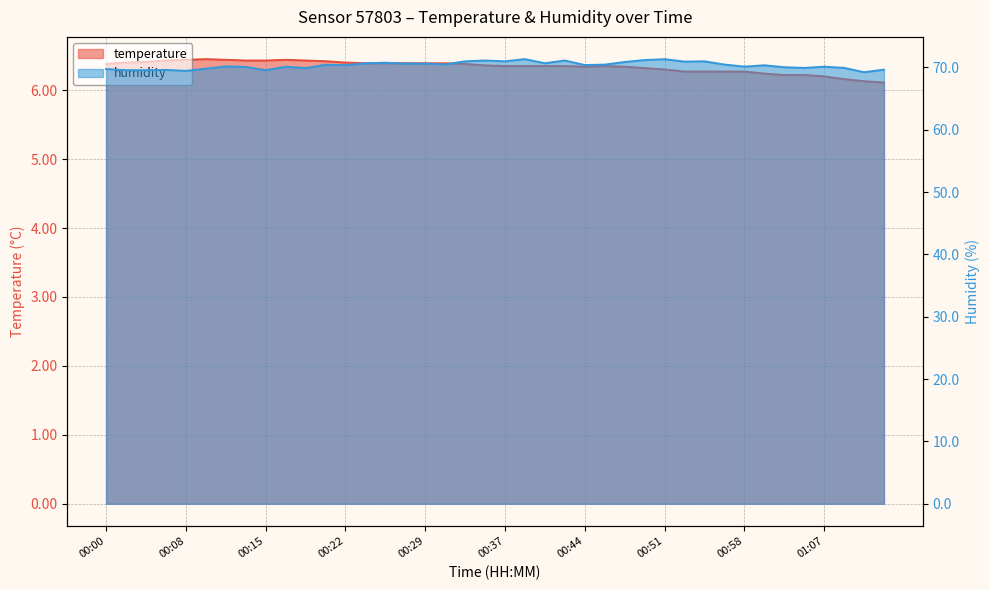

What is the average value of the temperature series?

6.3